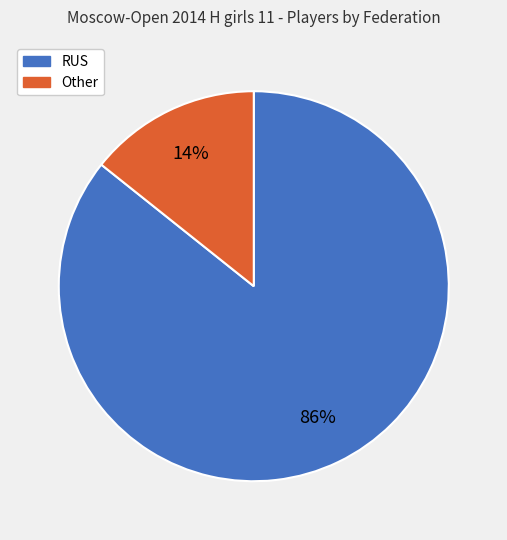

Which has a higher value, Other or RUS?

RUS